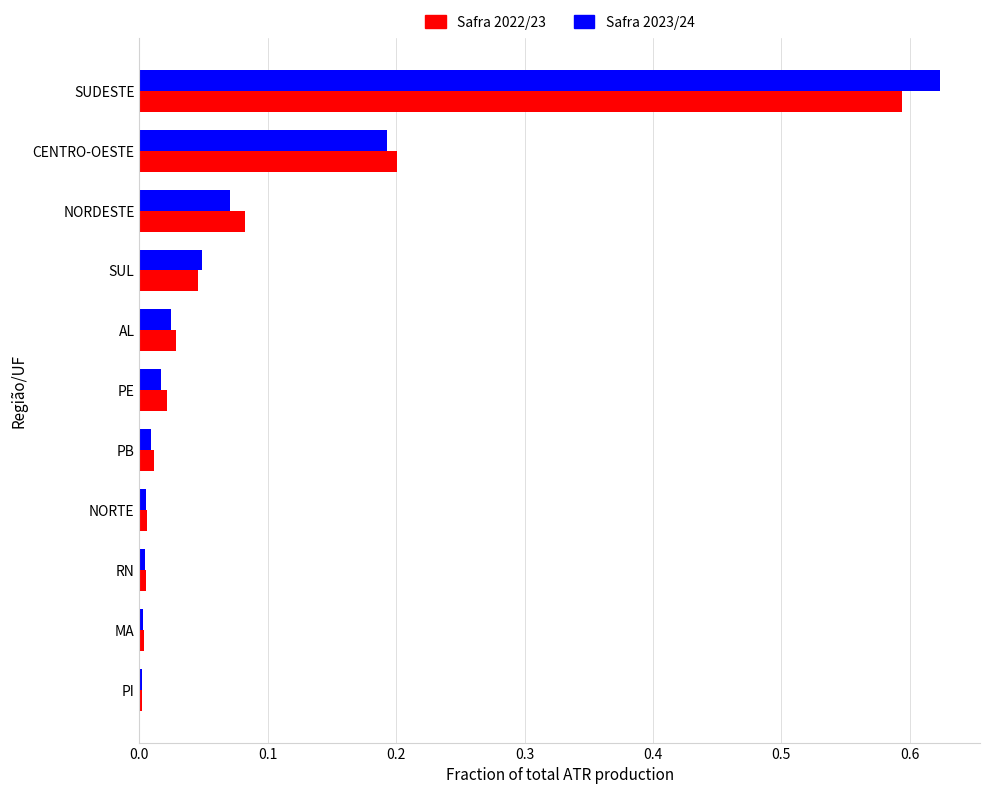

The Safra 2023/24 series shows 0.0 at AL. True or false?

True